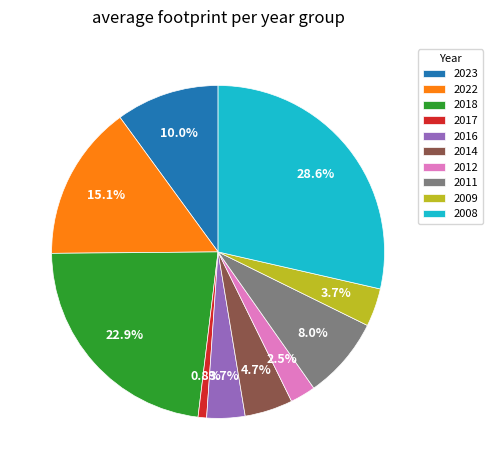

Count the number of slices in the pie.

10